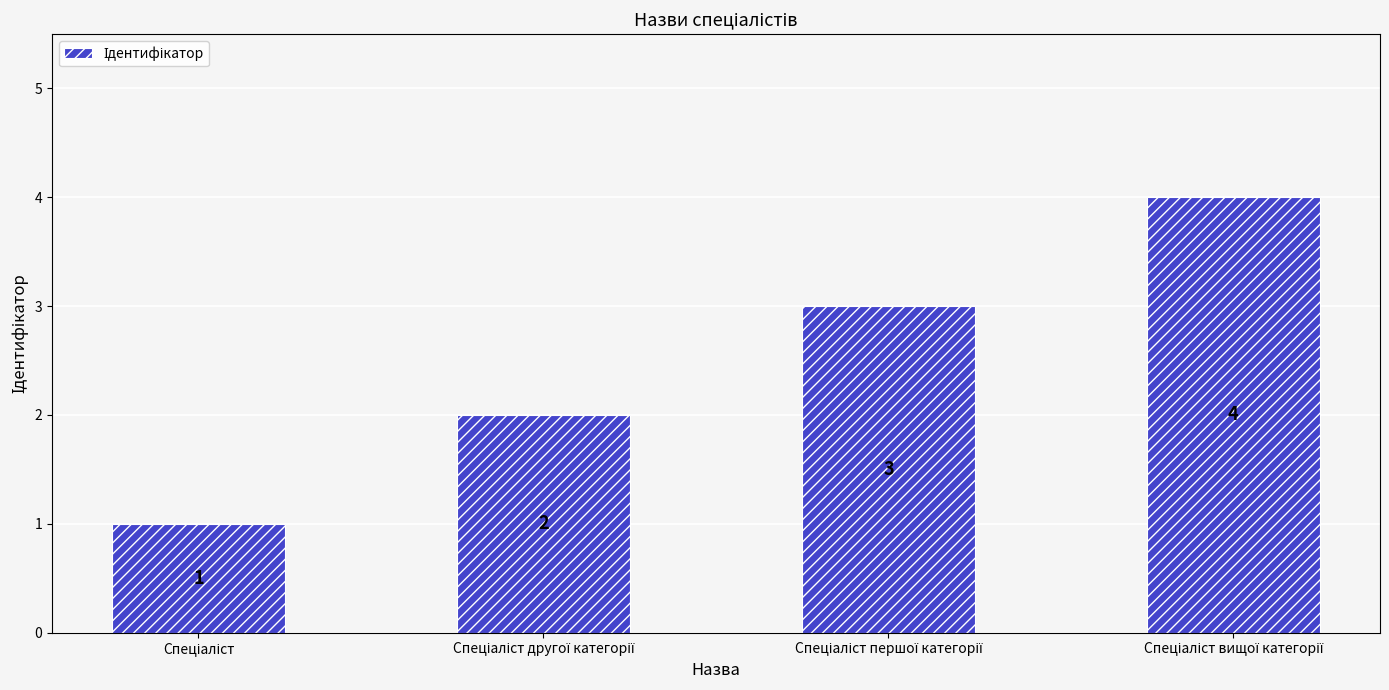

What is the sum of all values?

10